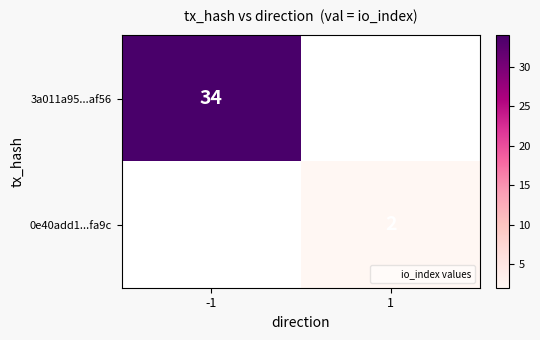

Is the value of 3a011a95...af56 at -1 greater than the value of 0e40add1...fa9c at 1?

Yes